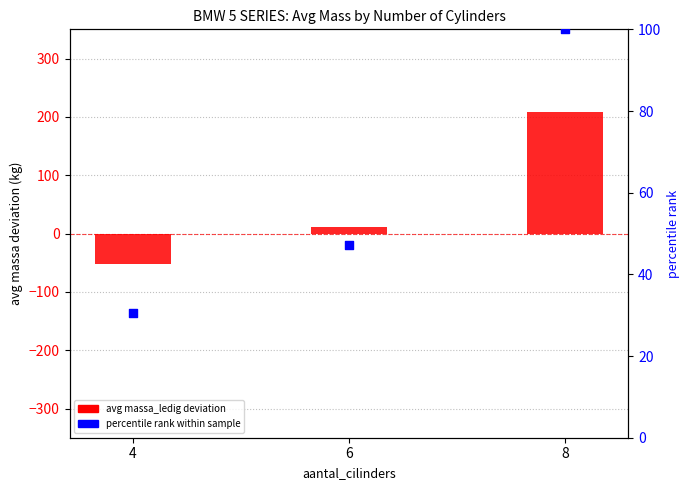

Which series has the largest total across all categories?

percentile rank within sample